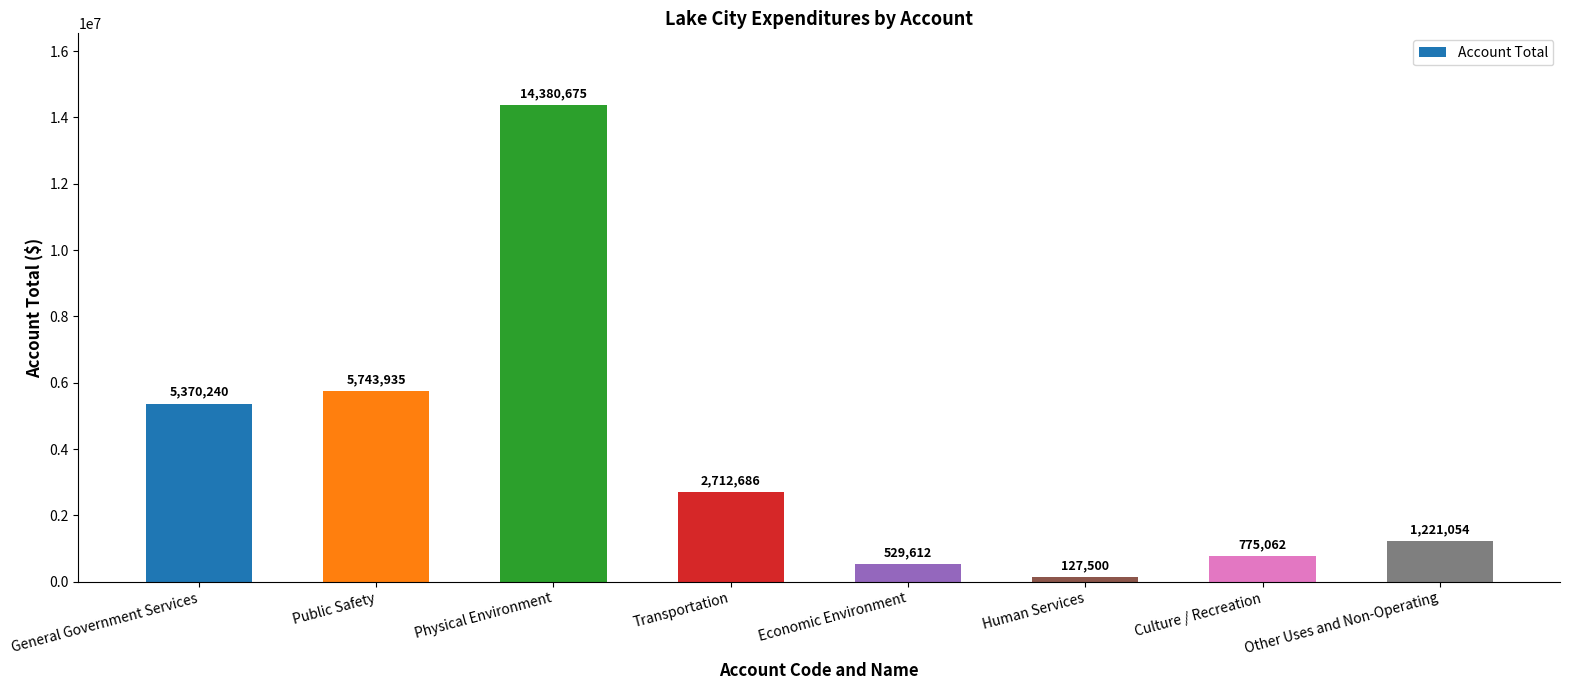

At which category does the chart reach its minimum across all series?

Human Services